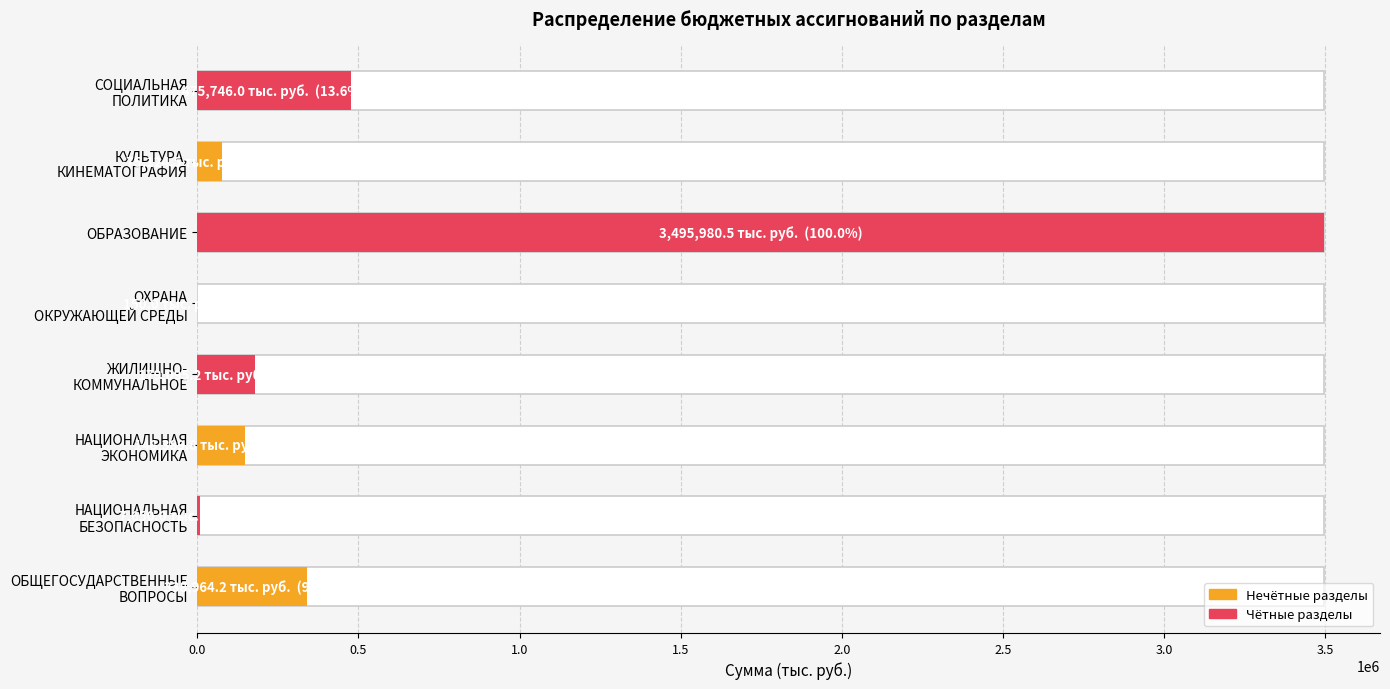

What is the change in value from НАЦИОНАЛЬНАЯ БЕЗОПАСНОСТЬ to КУЛЬТУРА, КИНЕМАТОГРАФИЯ?

+67474.5